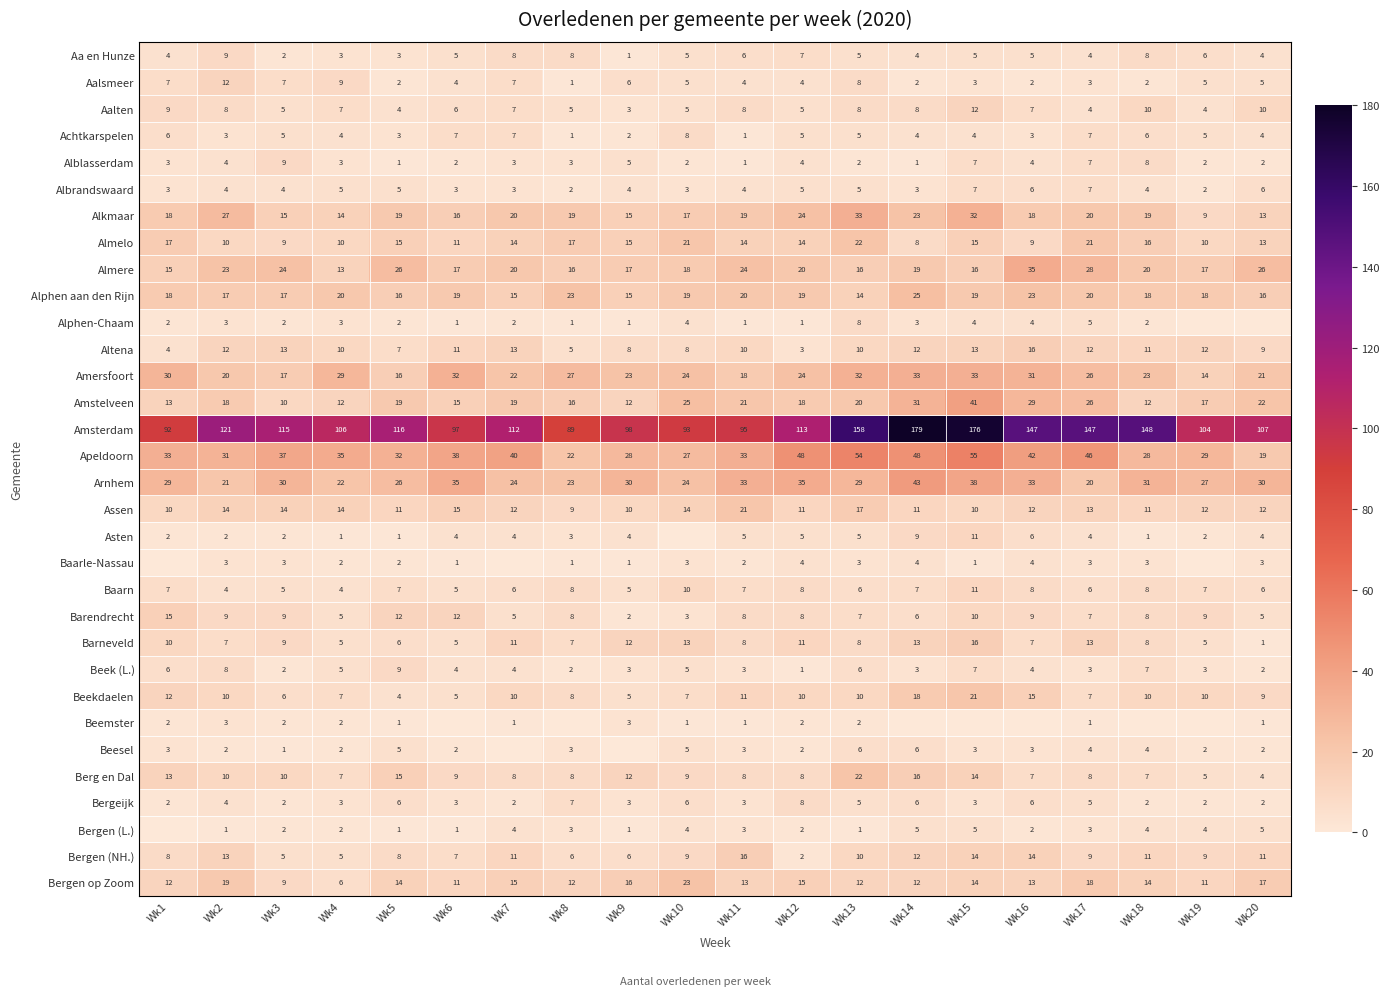

Which label corresponds to the smallest value in the chart?

Wk19